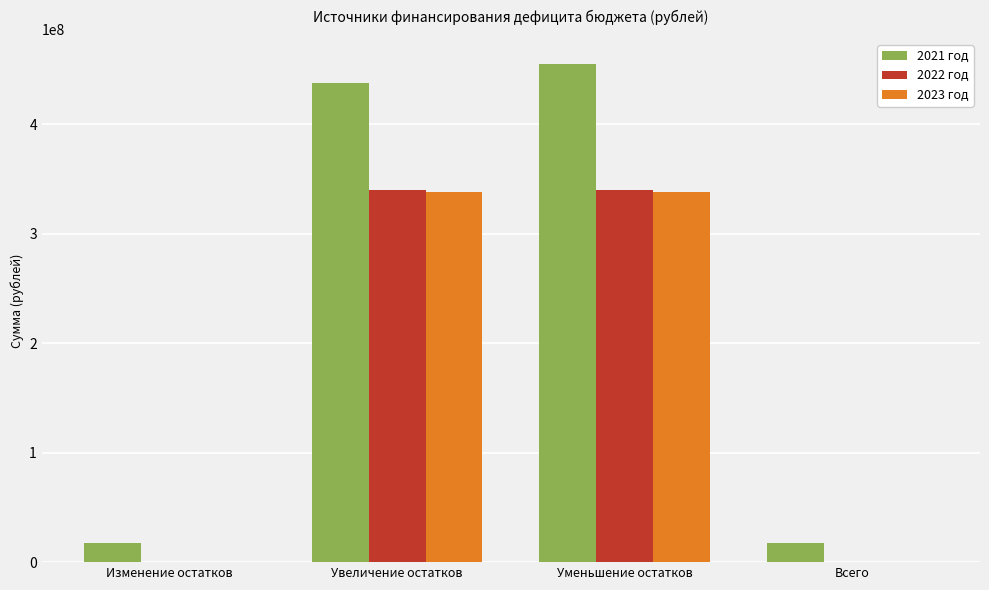

Which label corresponds to the largest value in the chart?

Уменьшение остатков